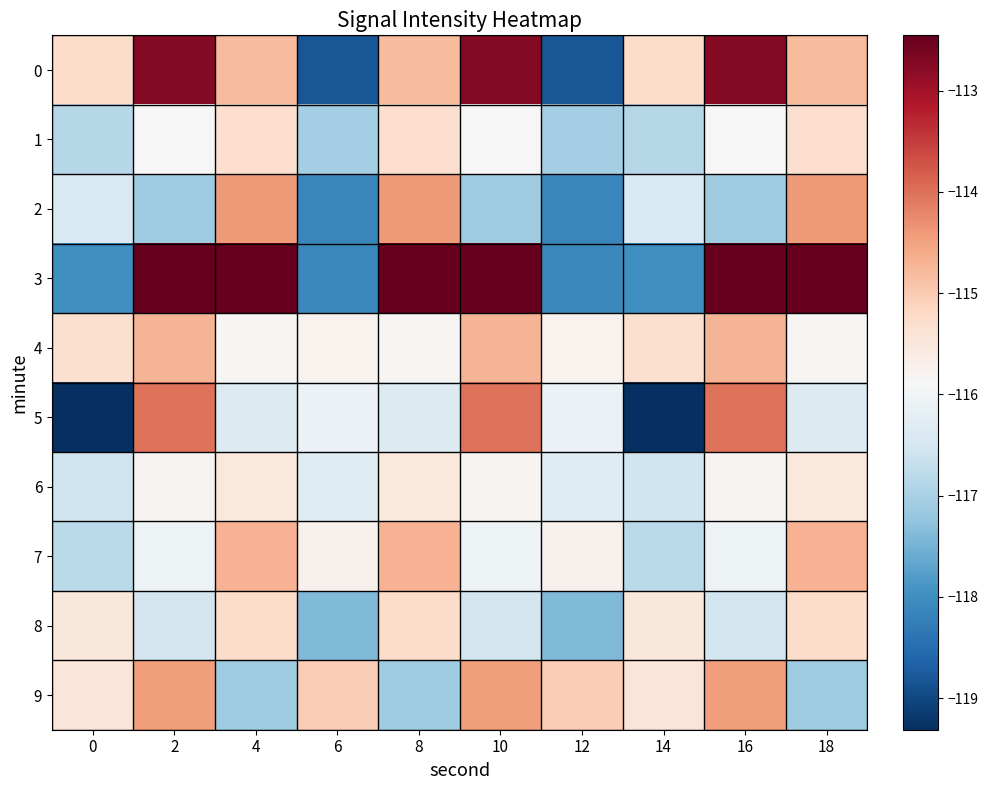

At 10, list the series in order from largest to smallest.

3, 0, 5, 9, 4, 6, 1, 7, 8, 2